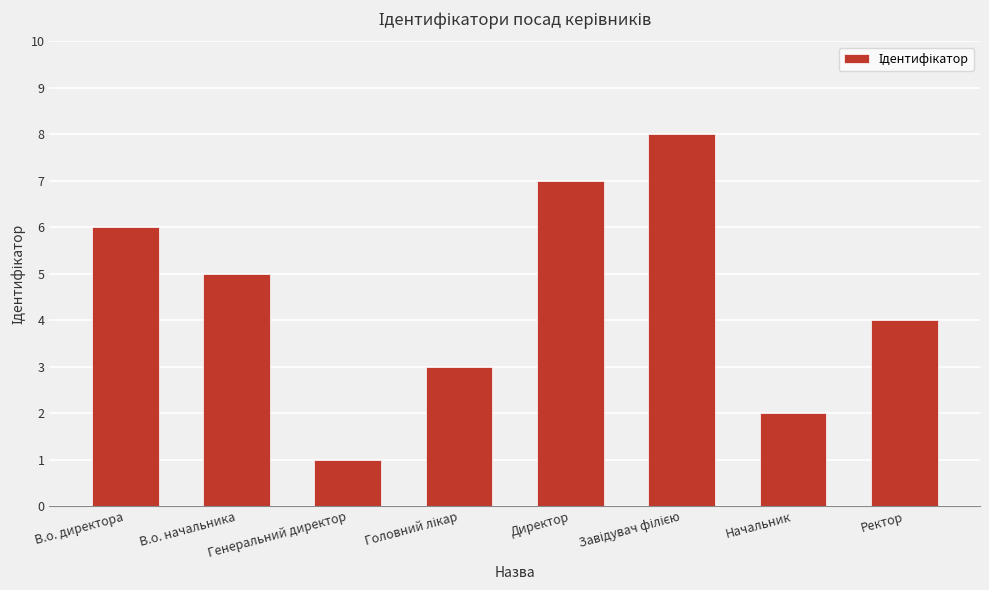

What is the difference between the second highest and minimum values?

6